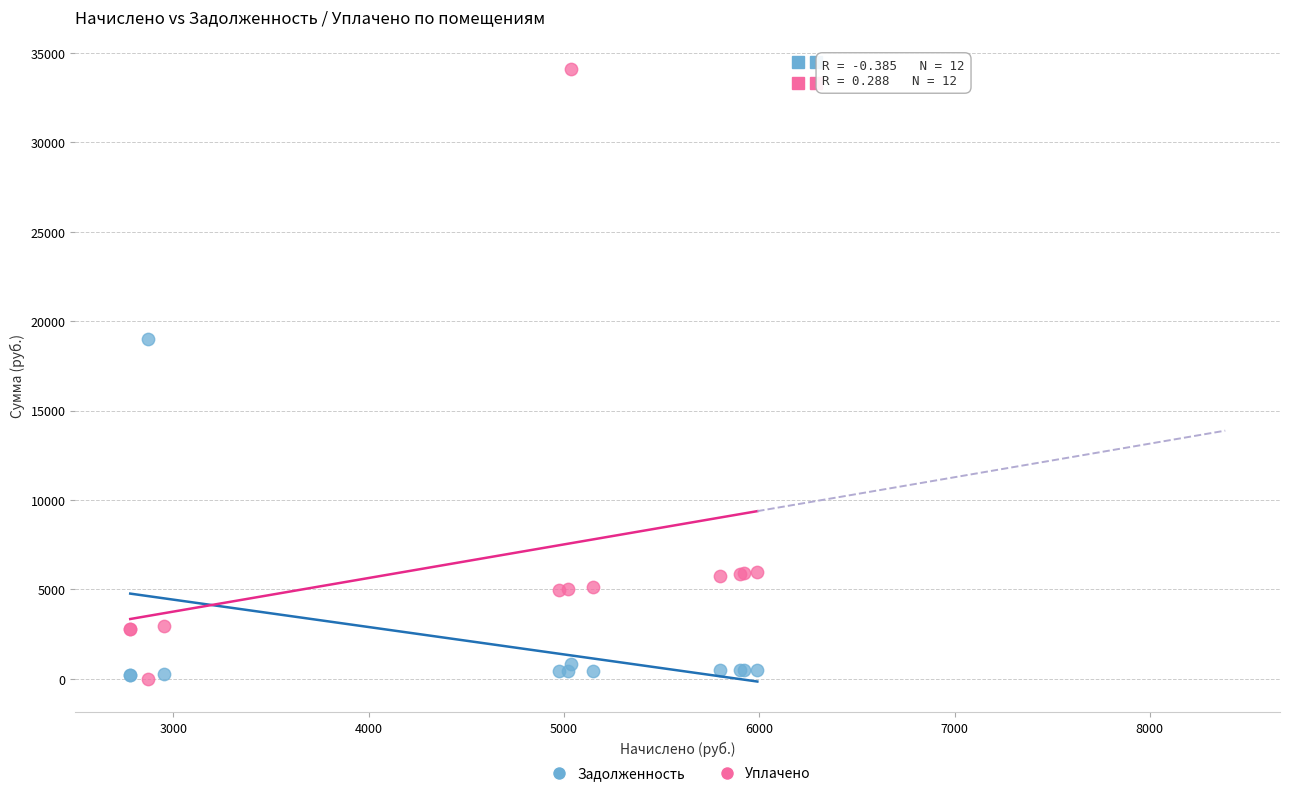

Across all series, what Y value is closest to 17036?

18998.5